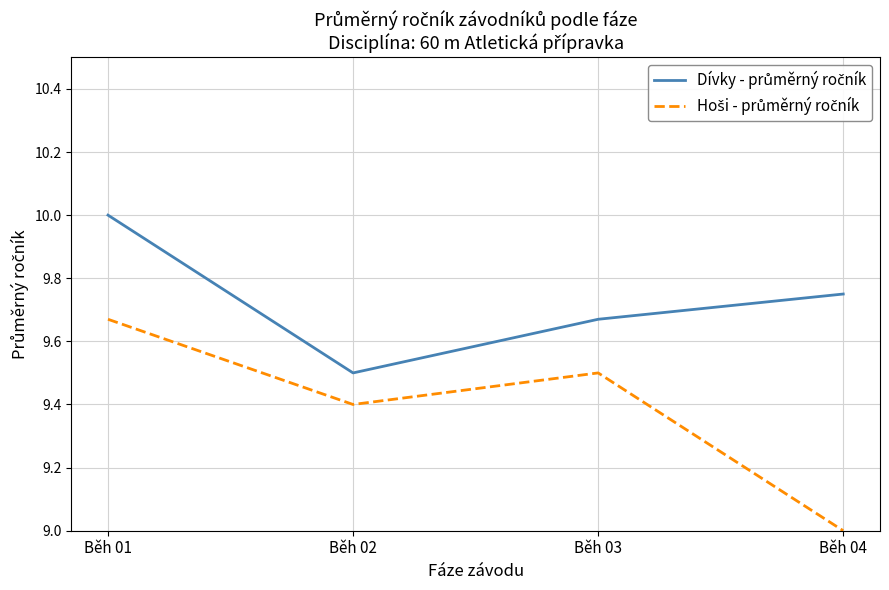

Which label corresponds to the largest value in the chart?

Běh 01